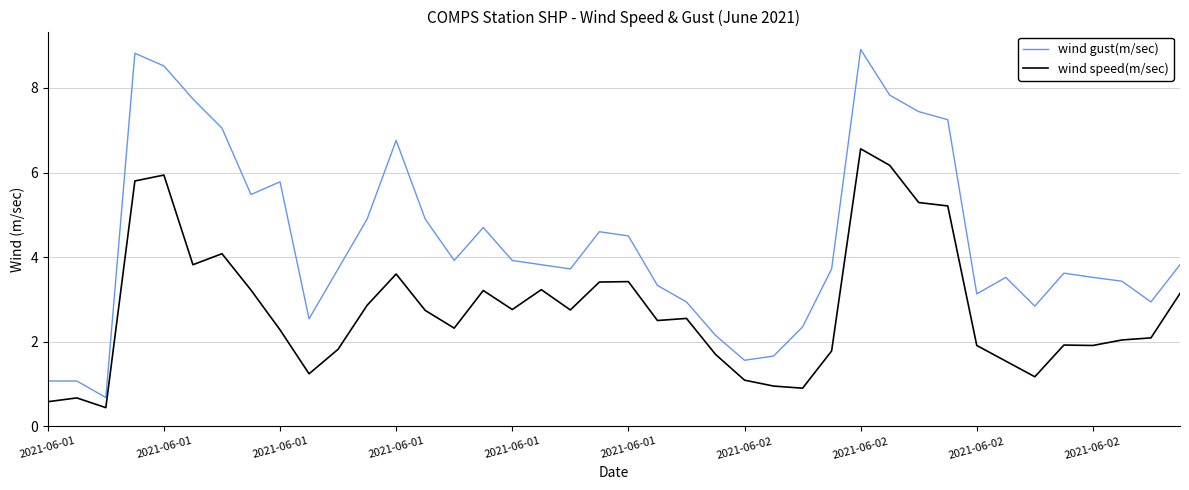

What is the minimum value shown in the chart?

0.4